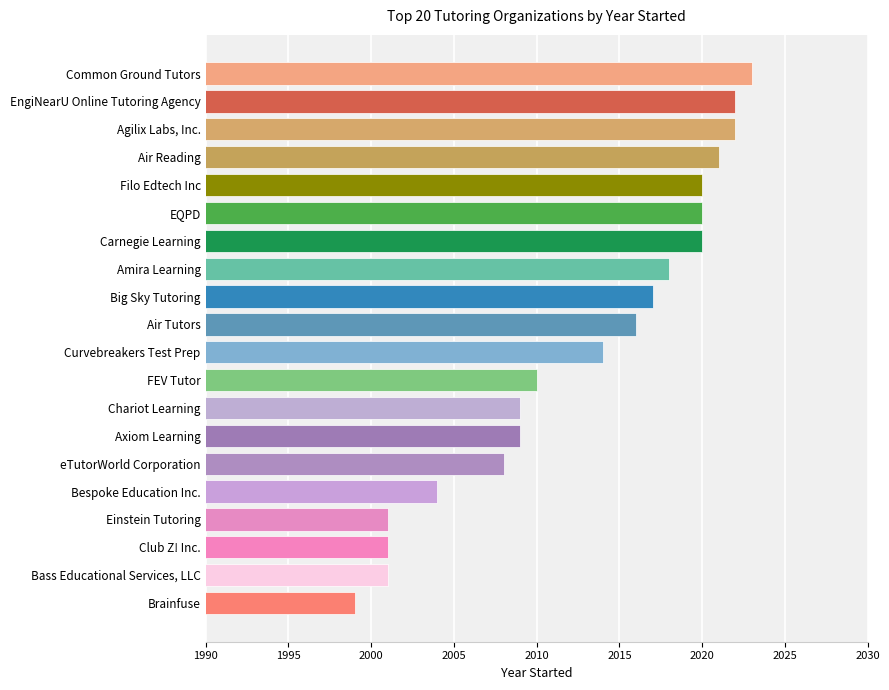

Where is the data nearest to the value 2011?

FEV Tutor